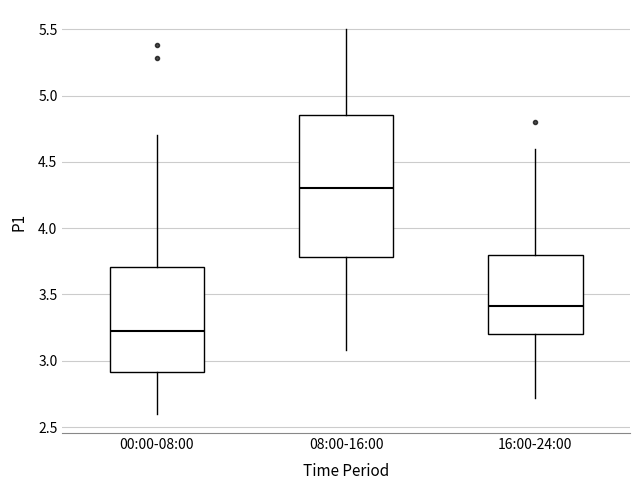

Where does the lower whisker of the box for 16:00-24:00 end on the y-axis? The values are not printed on the chart, so give them approximately, as read against the axis.

2.70